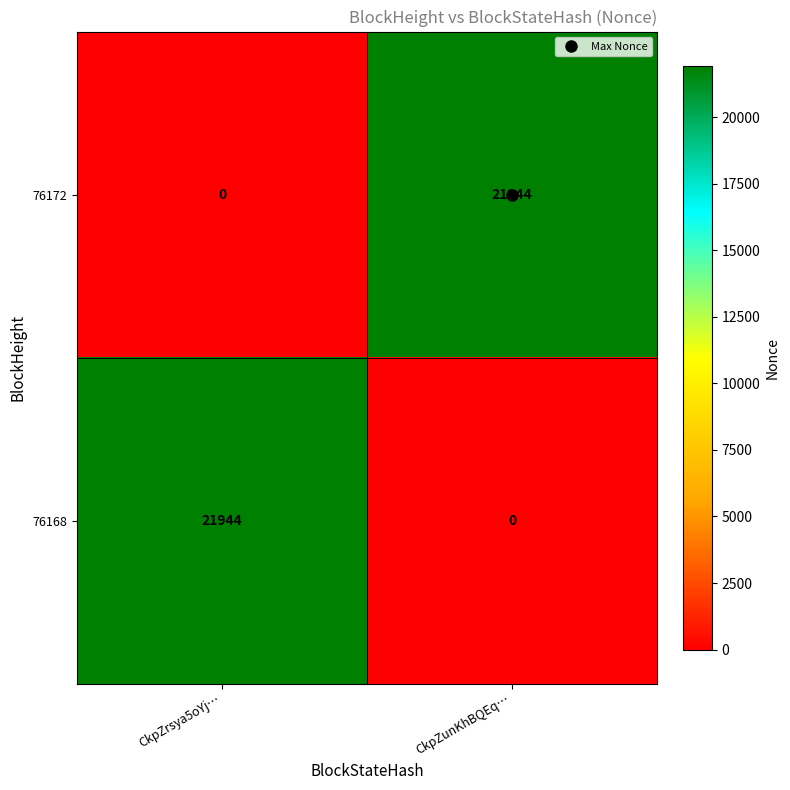

The 76172 series shows 0 at CkpZrsya5oYj…. True or false?

True